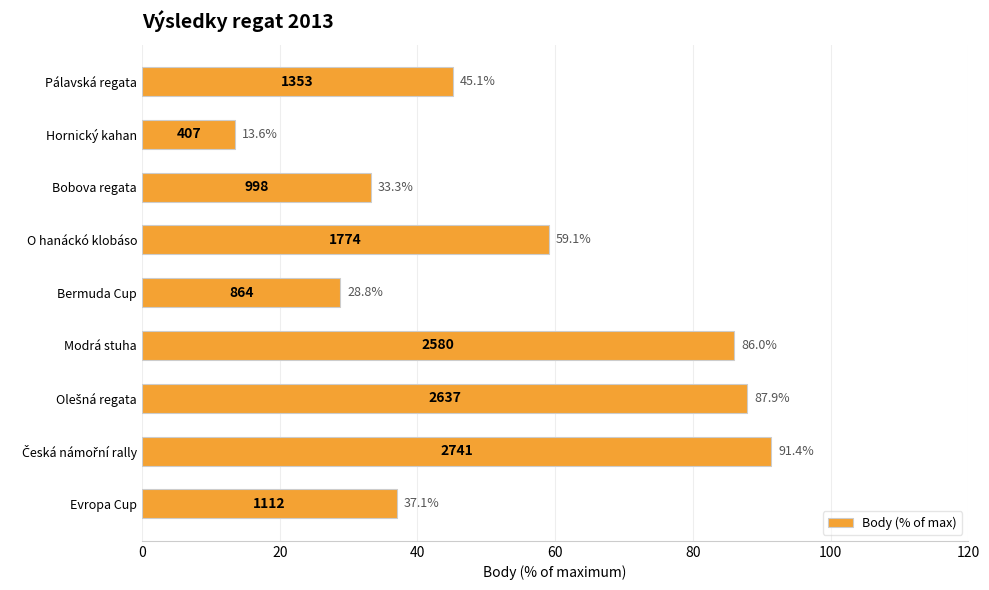

How many data points are less than 45?

4